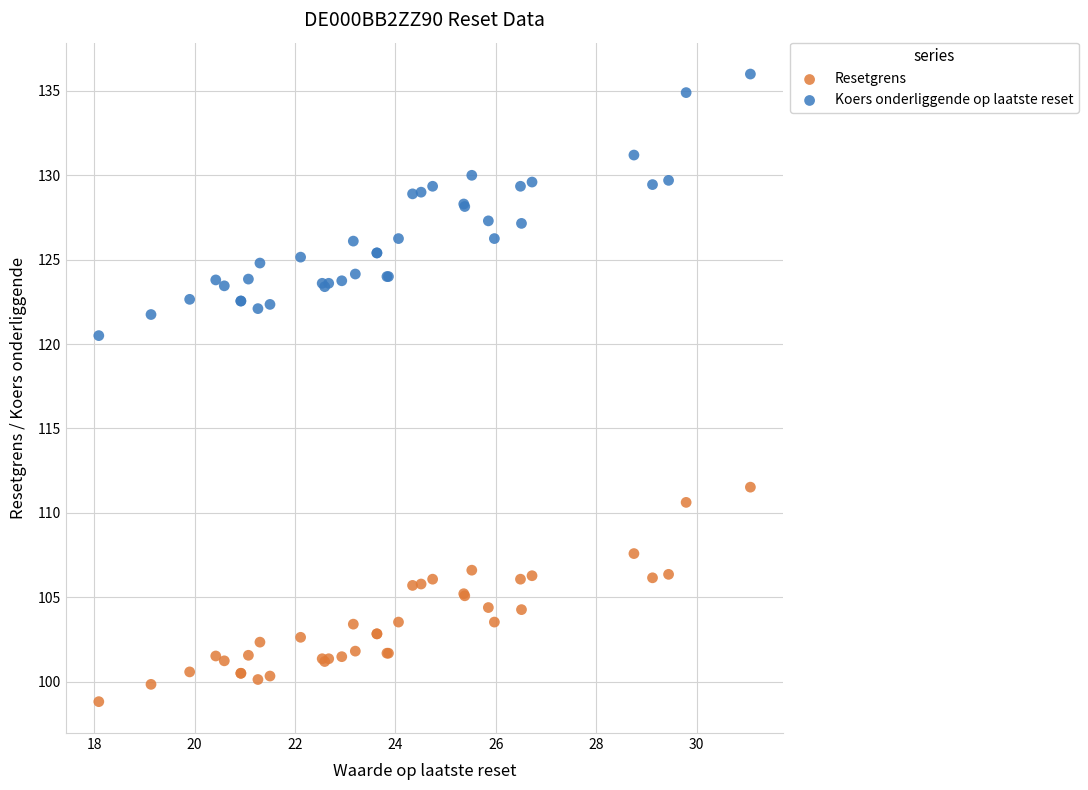

Which series has the widest spread of Y values?

Koers onderliggende op laatste reset